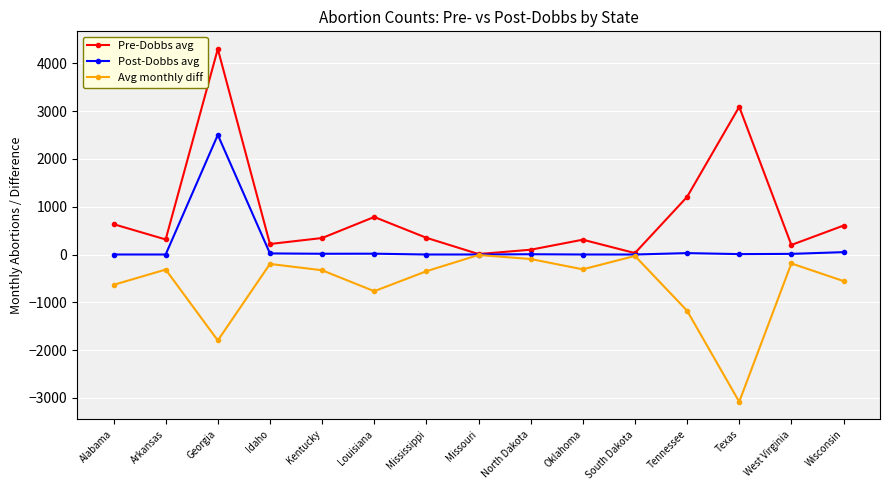

What is the difference between the second highest and minimum values in the Pre-Dobbs avg series?

3080.0